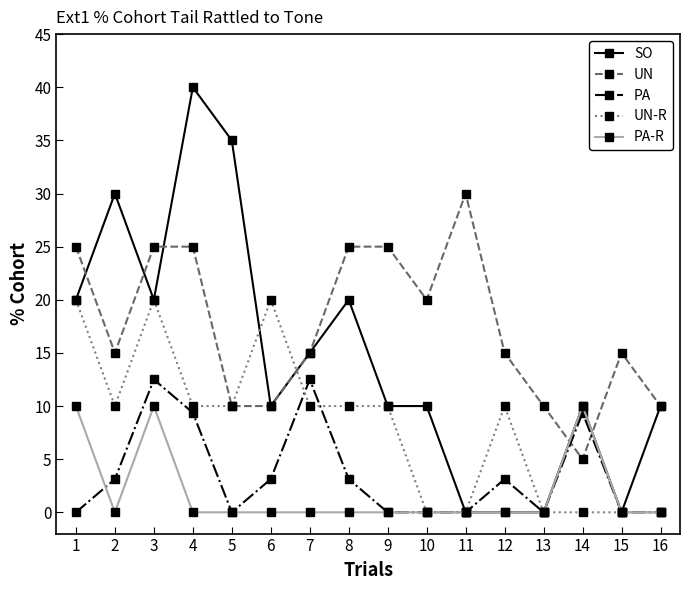

True or false: PA-R and UN intersect in this chart.

True